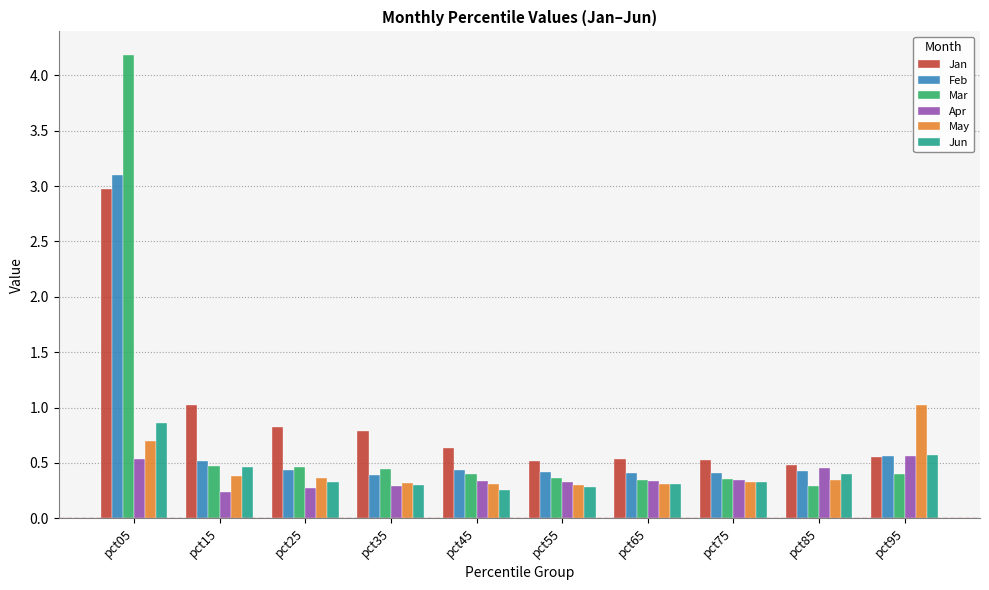

What is the sum of the Apr values at pct85 and pct75?

0.8